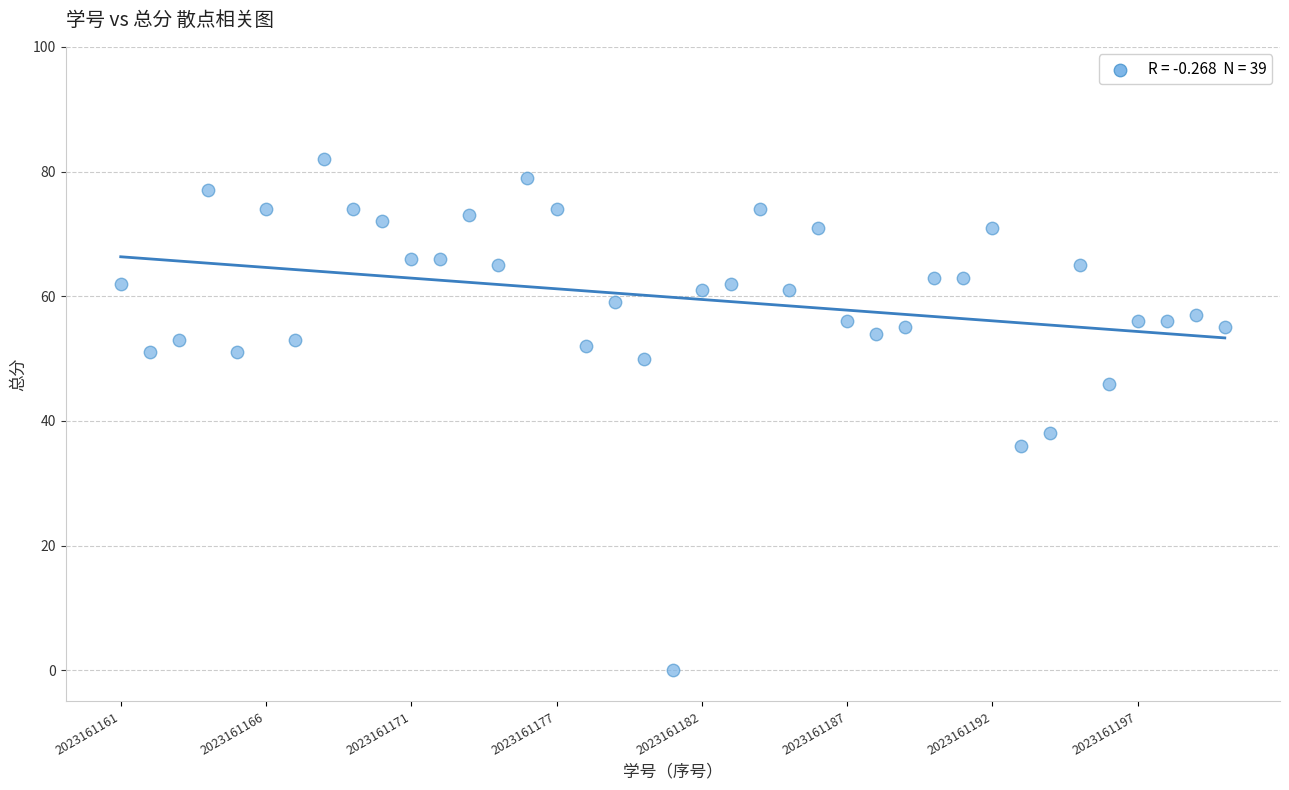

What Y value in the scatter plot is closest to 41?

38